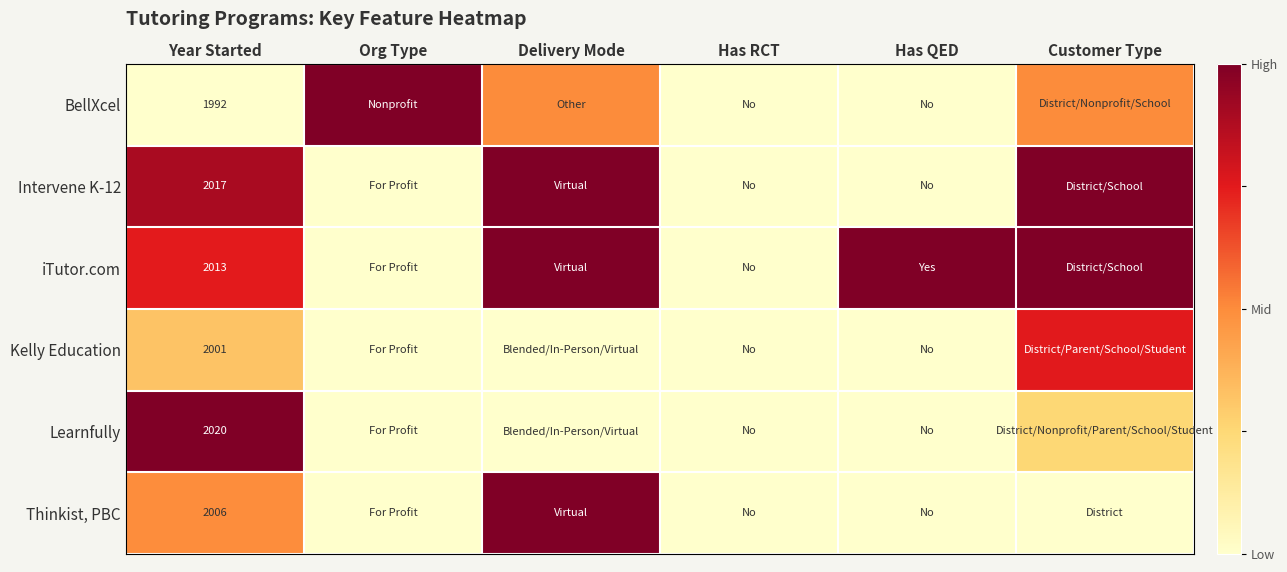

The value of Learnfully at Has RCT is 0.0. True or false?

True